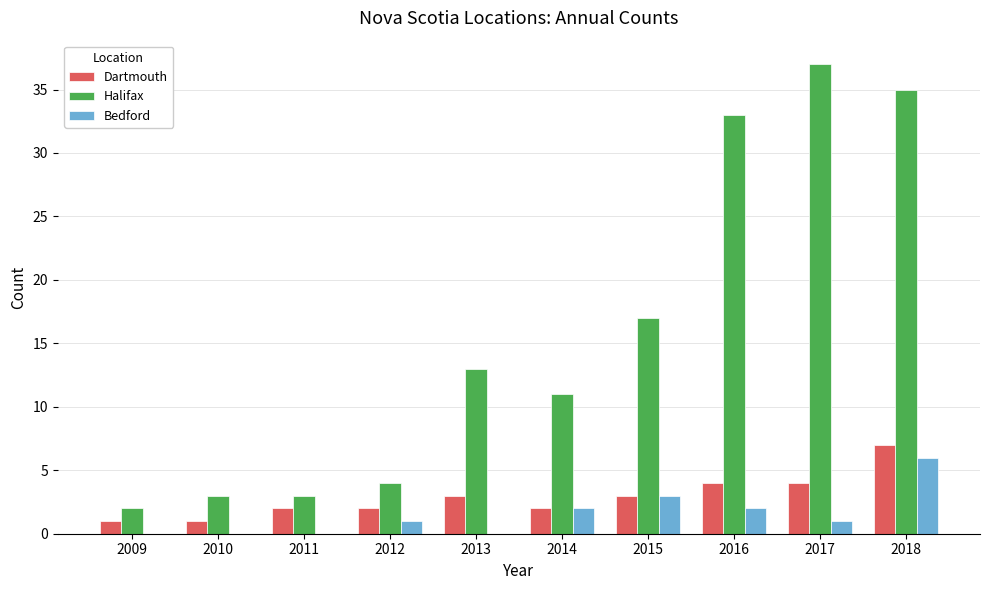

Which series changed the most between 2013 and 2018?

Halifax